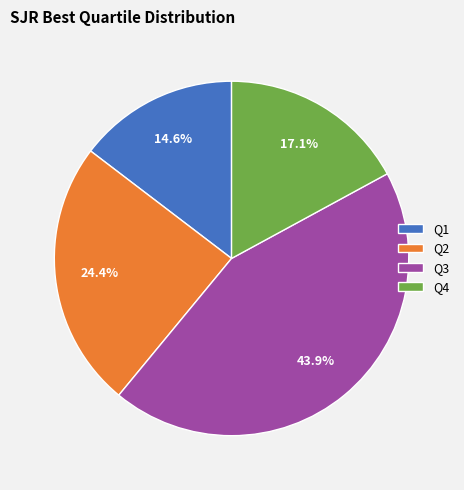

What is the largest slice in the pie chart?

Q3